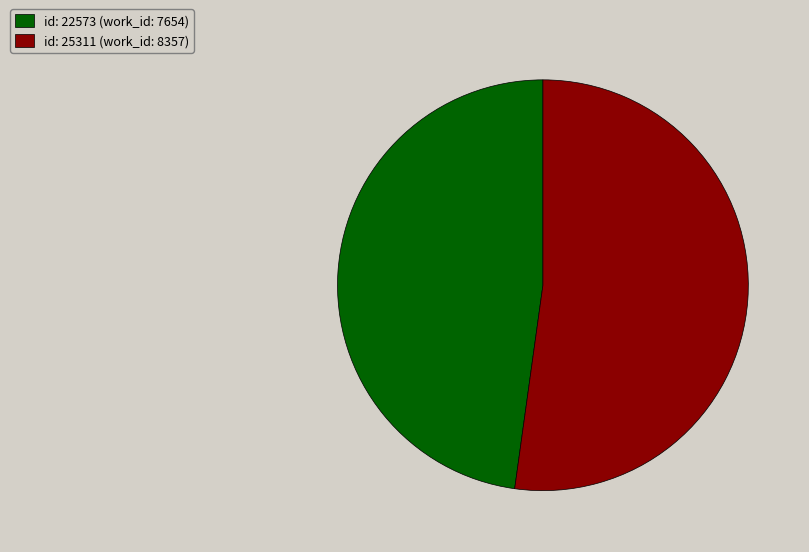

How many slices are in this pie chart?

2